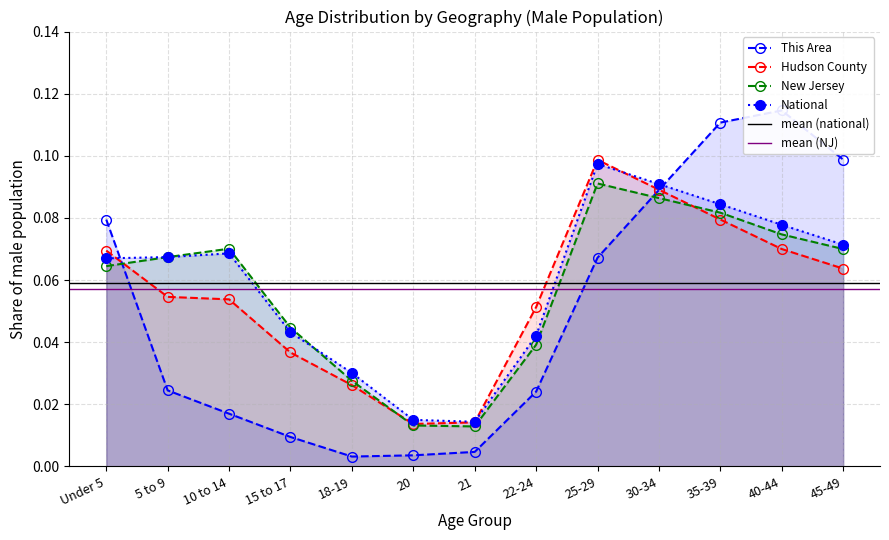

The This Area (male) series shows 0.1 at 35-39. True or false?

True